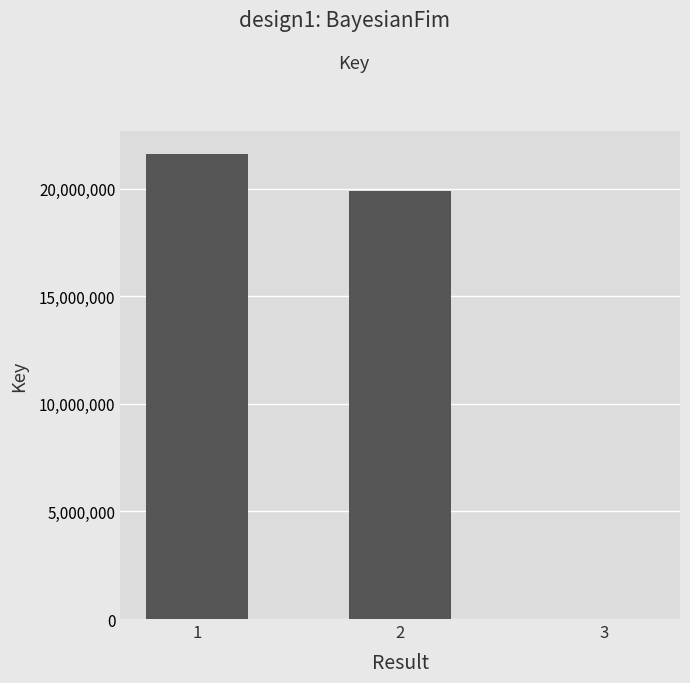

What is the change in value from 1 to 2?

-1698671